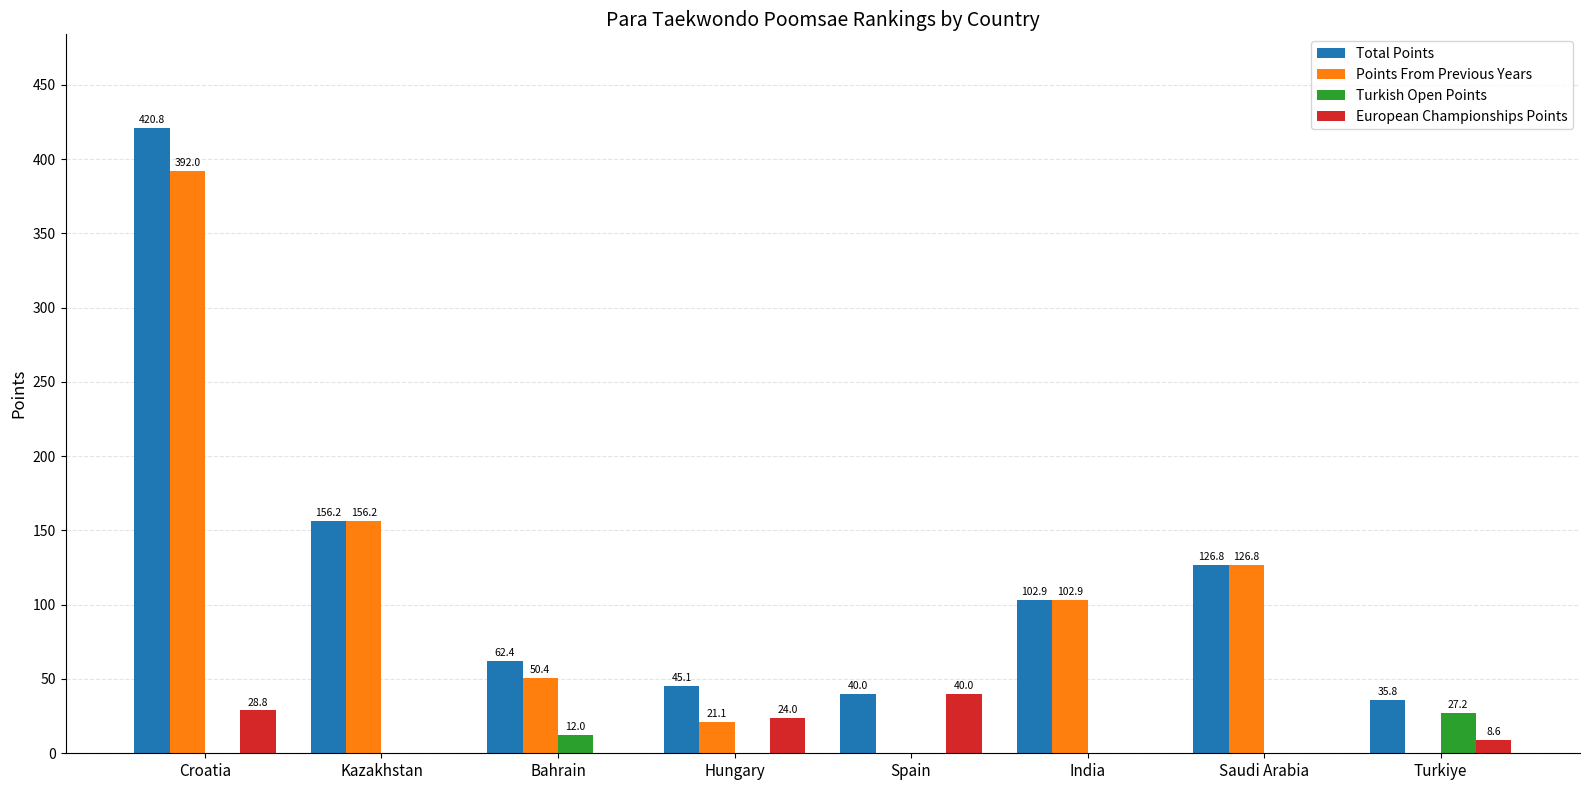

At which label does Points From Previous Years reach its peak?

Croatia